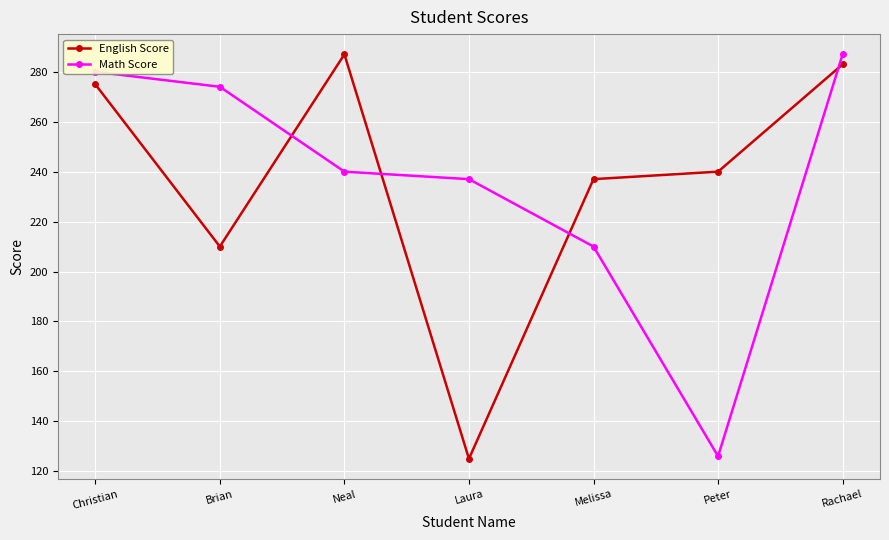

How many lines are shown in the chart?

2